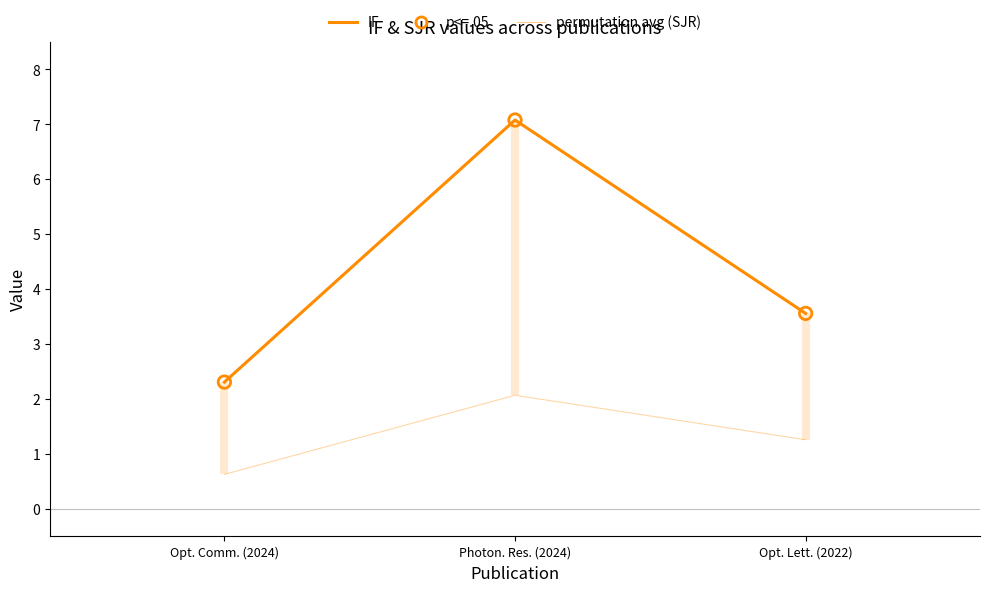

Which series has the largest total across all categories?

IF